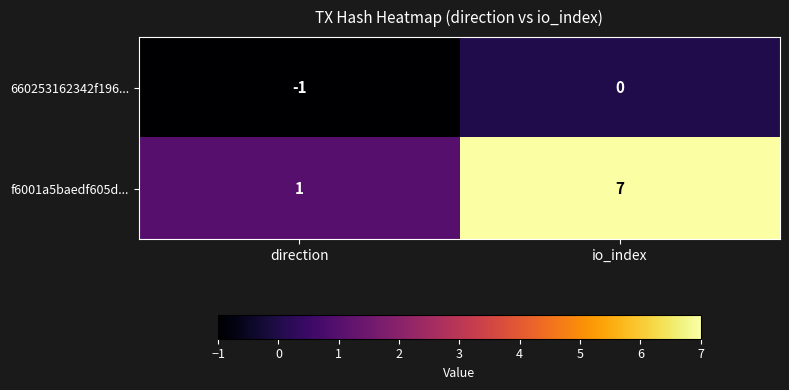

Which series has the largest range (max minus min)?

f6001a5baedf605d...